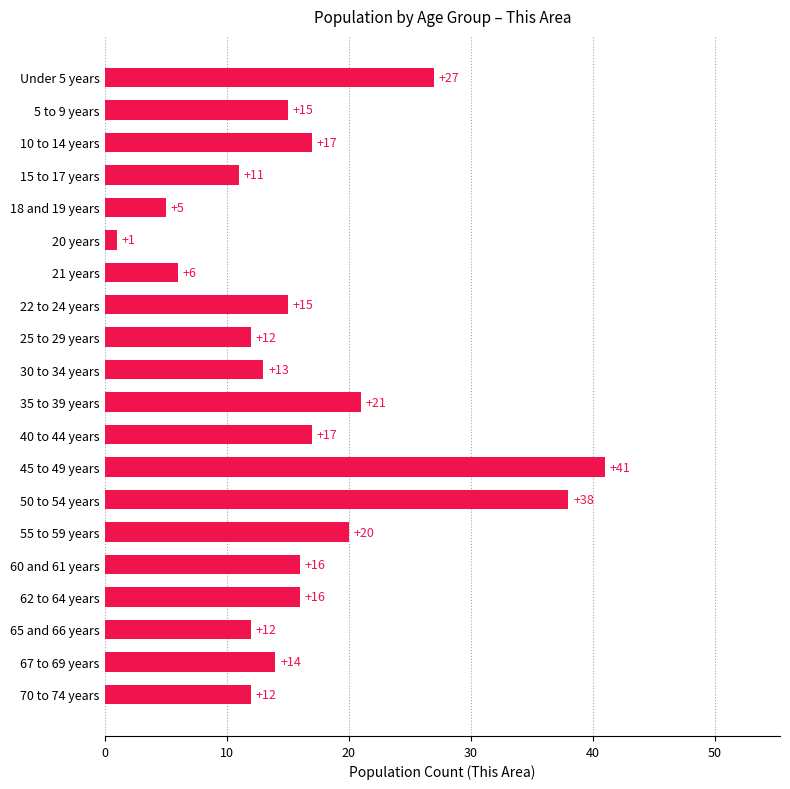

What is the greatest value displayed?

41